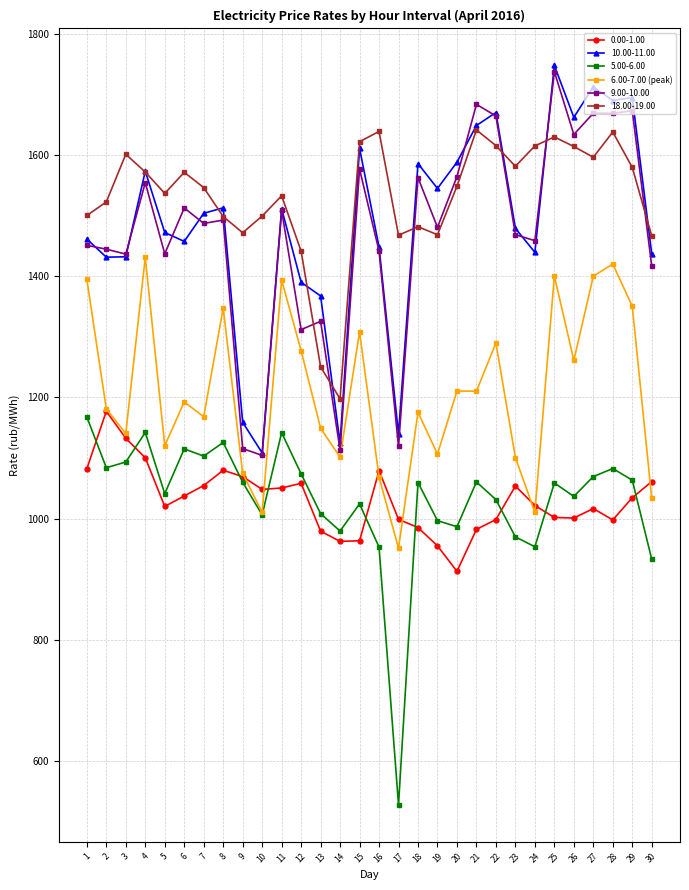

The value of 10.00-11.00 at 19 is 1544.6. True or false?

True